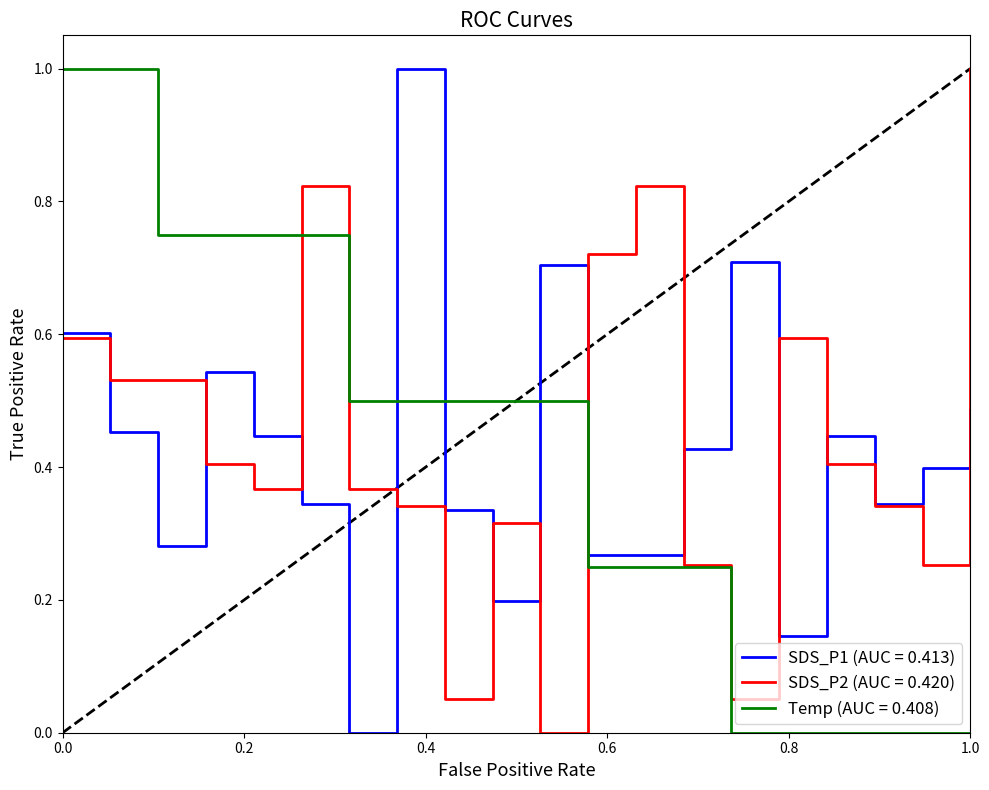

How many distinct data groups are displayed?

3